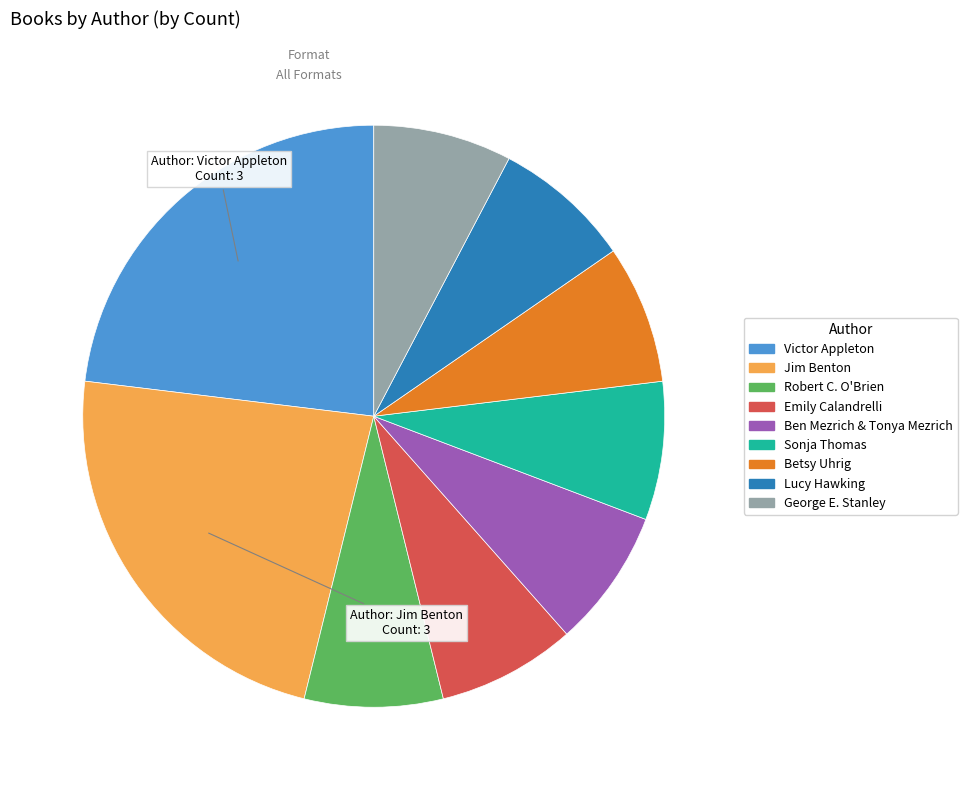

The Jim Benton slice represents 23% of the pie. True or false?

True